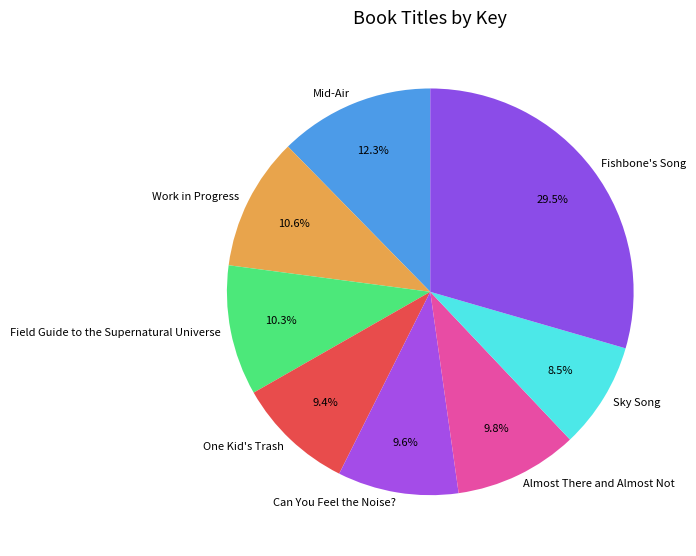

True or false: Fishbone's Song accounts for 16% of the total.

False